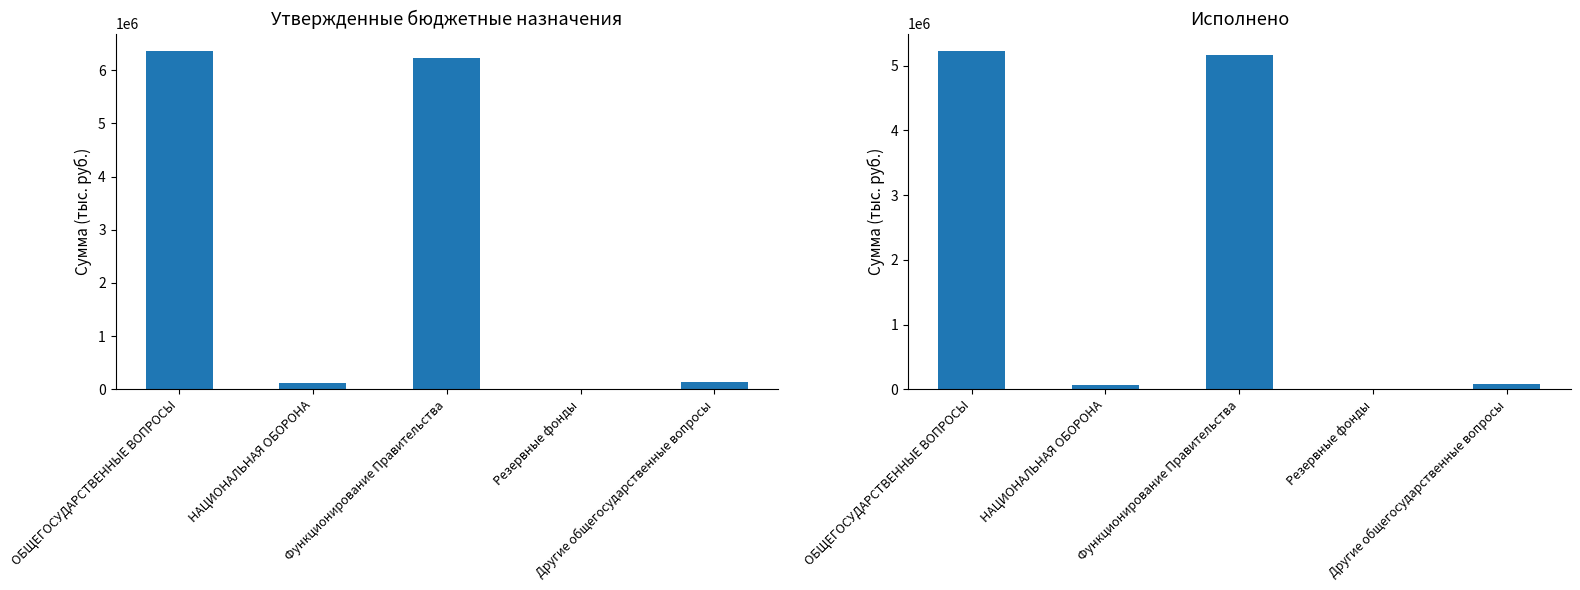

Rank the series by their maximum value, from highest to lowest.

Утвержденные назначения, Исполнено